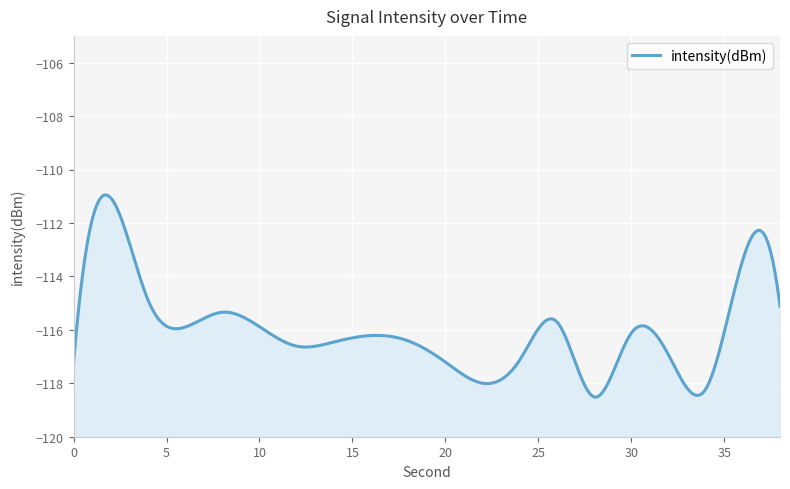

What is the difference between the maximum and second lowest values?

7.2